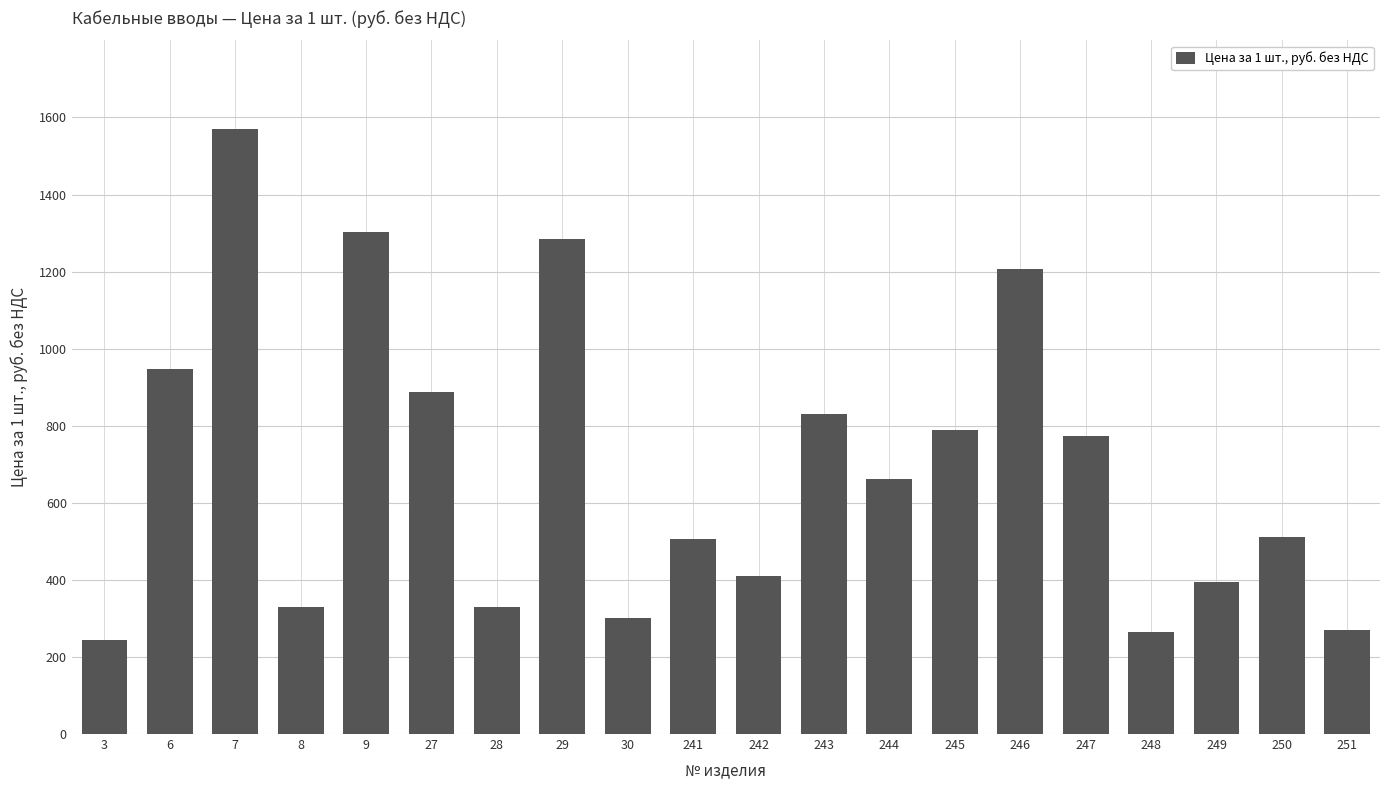

What is the difference between the values at 7 and 243?

741.3